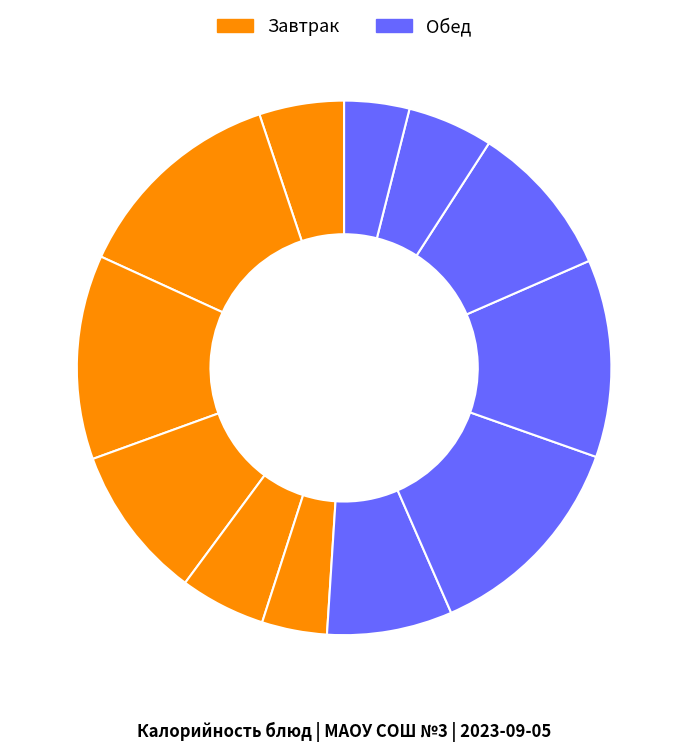

Rank the categories by value from highest to lowest.

Котлета рыбная (Завтрак), Котлета рыбная (Обед), Картофельное пюре (Завтрак), Картофельное пюре (Обед), Компот с/ф (Завтрак), Компот с/ф (Обед), Суп овощной со сметаной (Обед), Хлеб пшеничный (Завтрак), Хлеб пшеничный (Обед), Салат из свеклы (Завтрак), Хлеб ржаной (Завтрак), Хлеб ржаной (Обед)